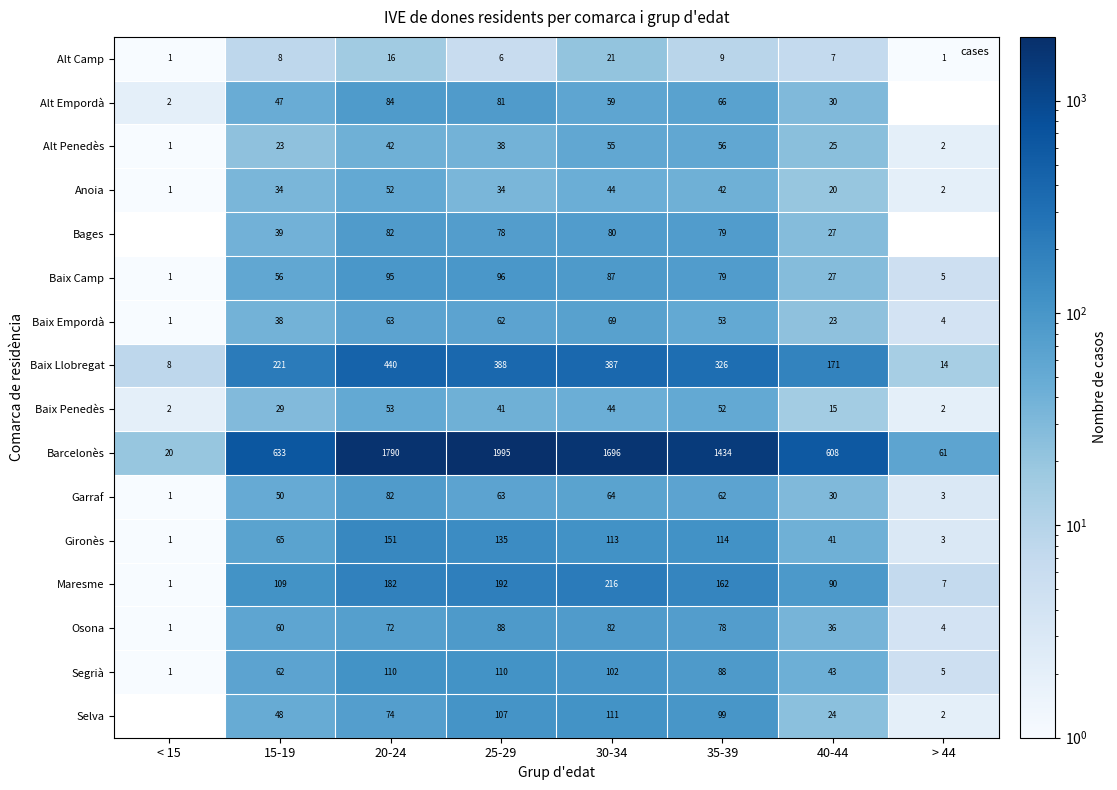

Which series has the largest total across all categories?

Barcelonès